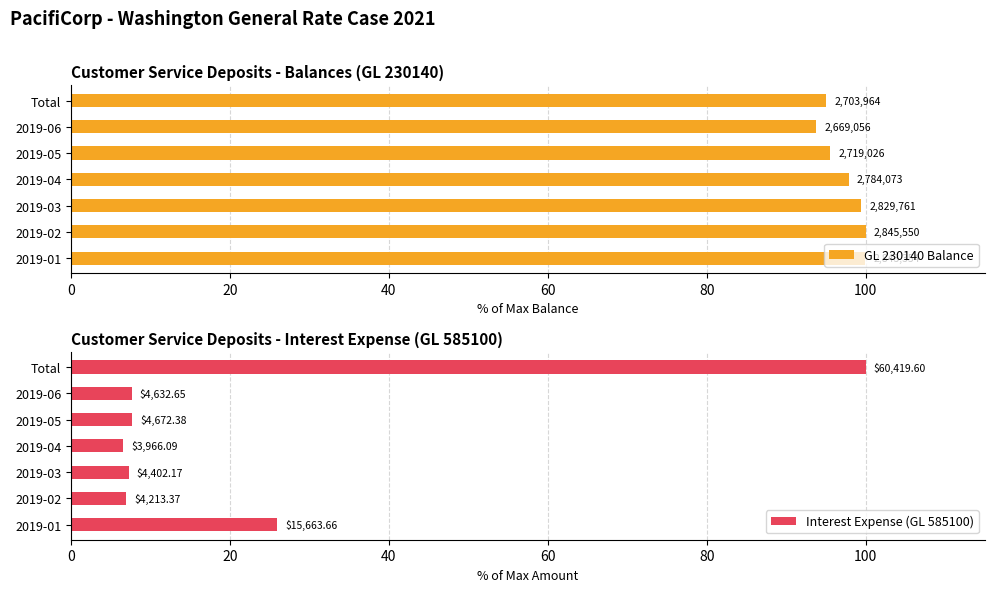

What is the spread (max minus min) of values at 2019-03?

92.2